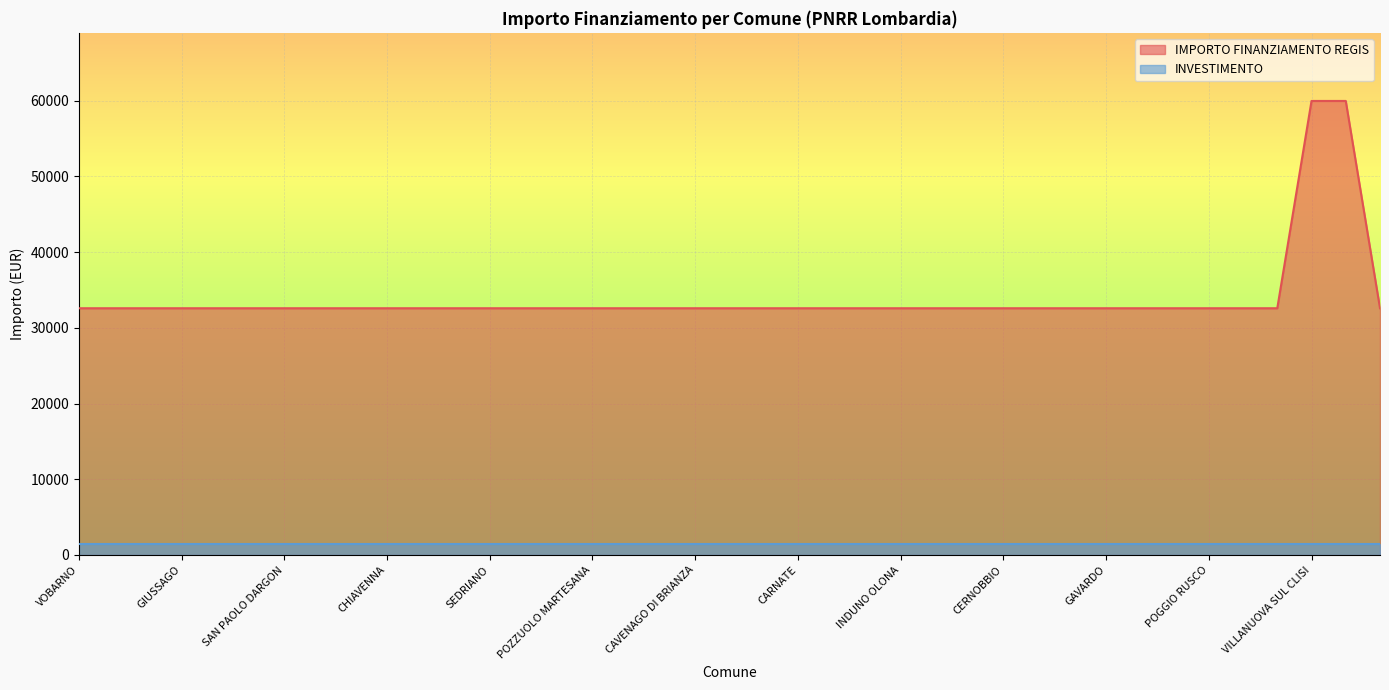

What is the difference between the IMPORTO FINANZIAMENTO REGIS values at VILLANUOVA SUL CLISI and CAVENAGO DI BRIANZA?

27377